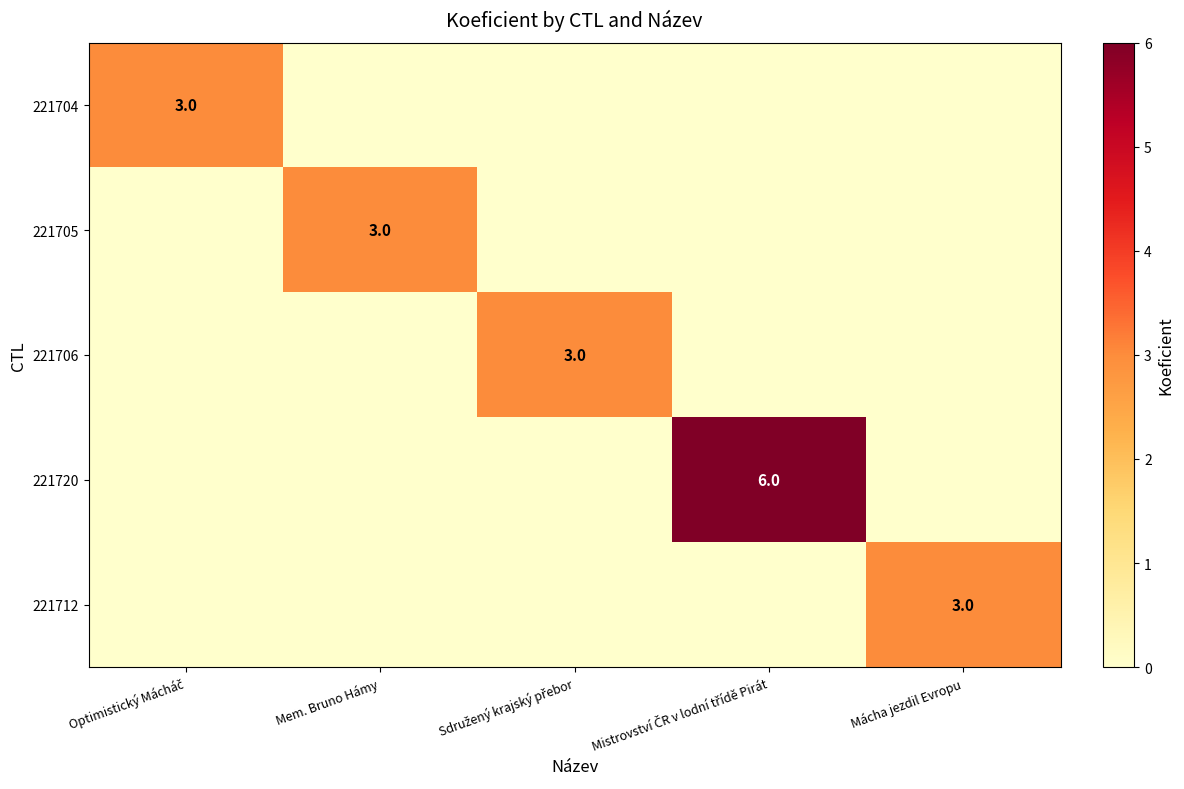

The 221705 series shows 1 at Mem. Bruno Hámy. True or false?

False